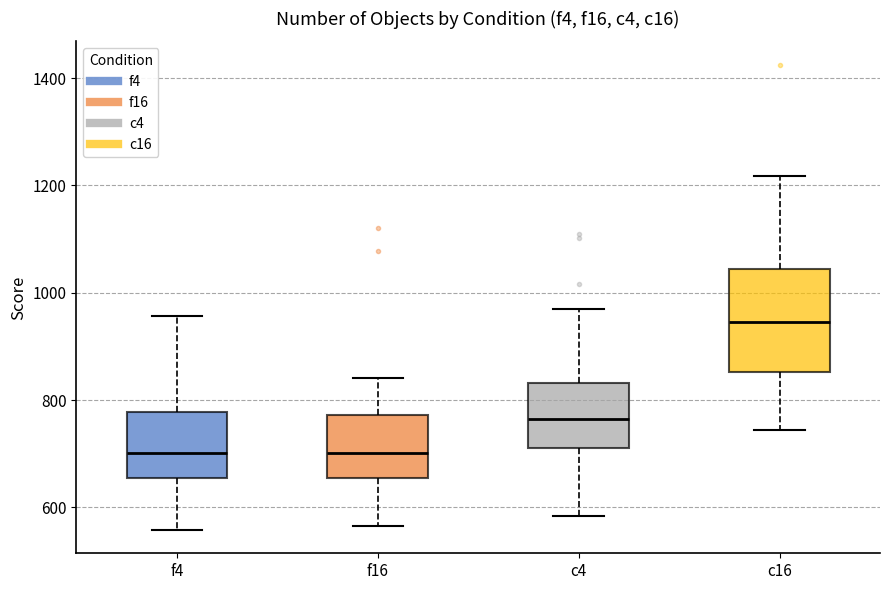

Where does the median line of the box for c16 sit on the y-axis? The values are not printed on the chart, so give them approximately, as read against the axis.

940